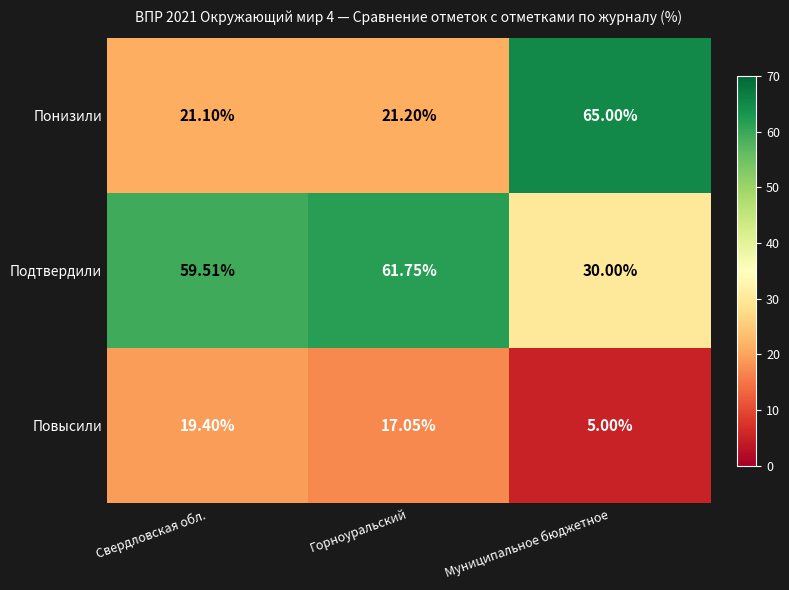

Which series changed the most between Свердловская обл. and Муниципальное бюджетное?

Понизили